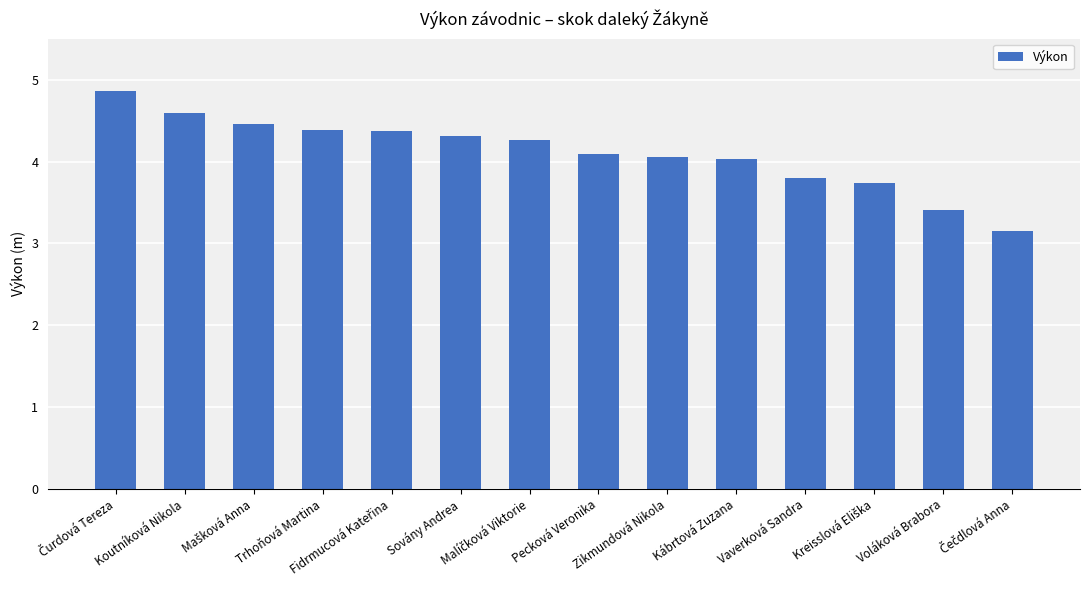

What is the difference between the maximum and minimum values?

1.7